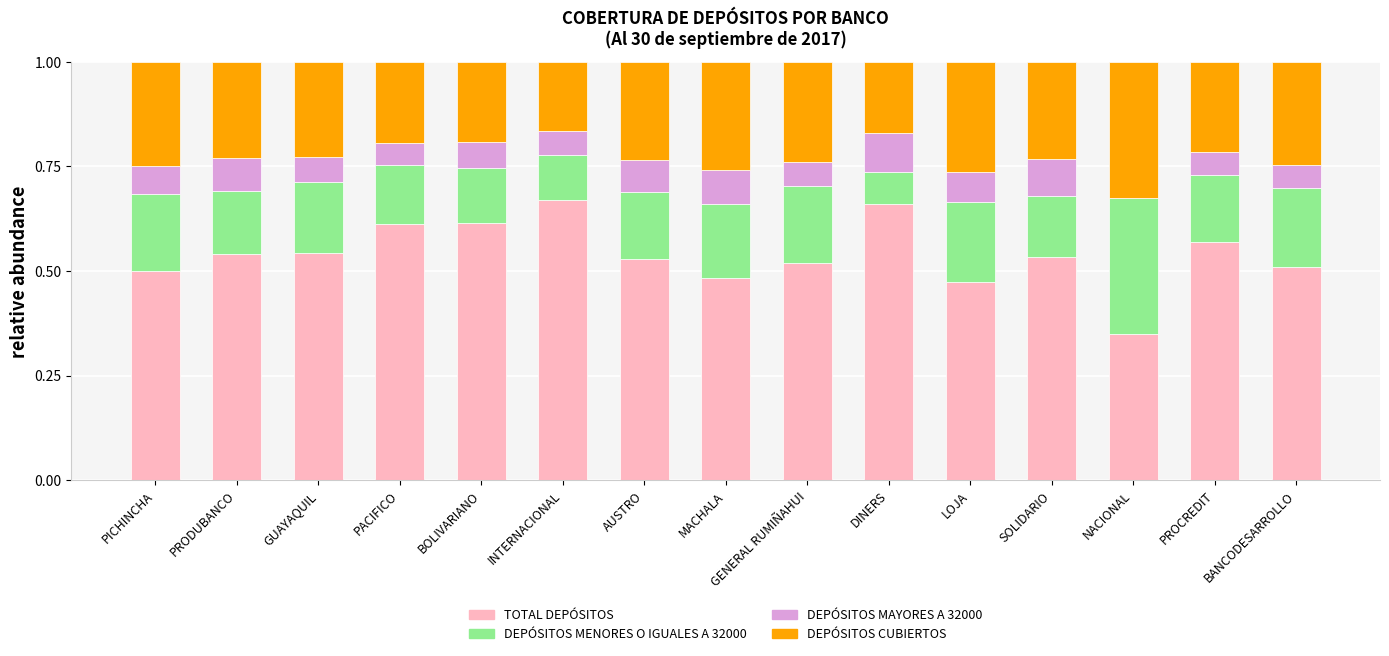

What is the sum of the TOTAL DEPÓSITOS values at PROCREDIT and AUSTRO?

1.1